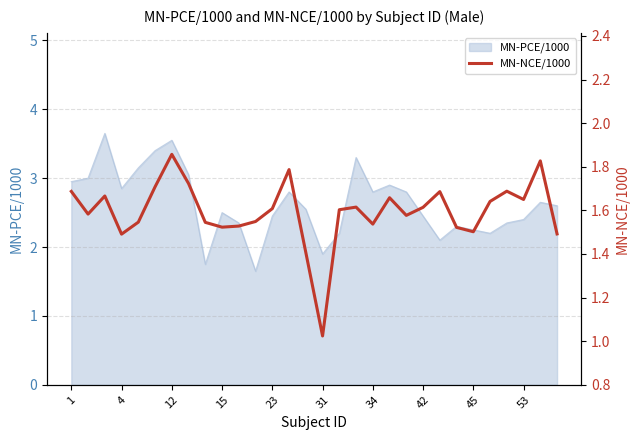

At which category does the data reach its first local valley?

4